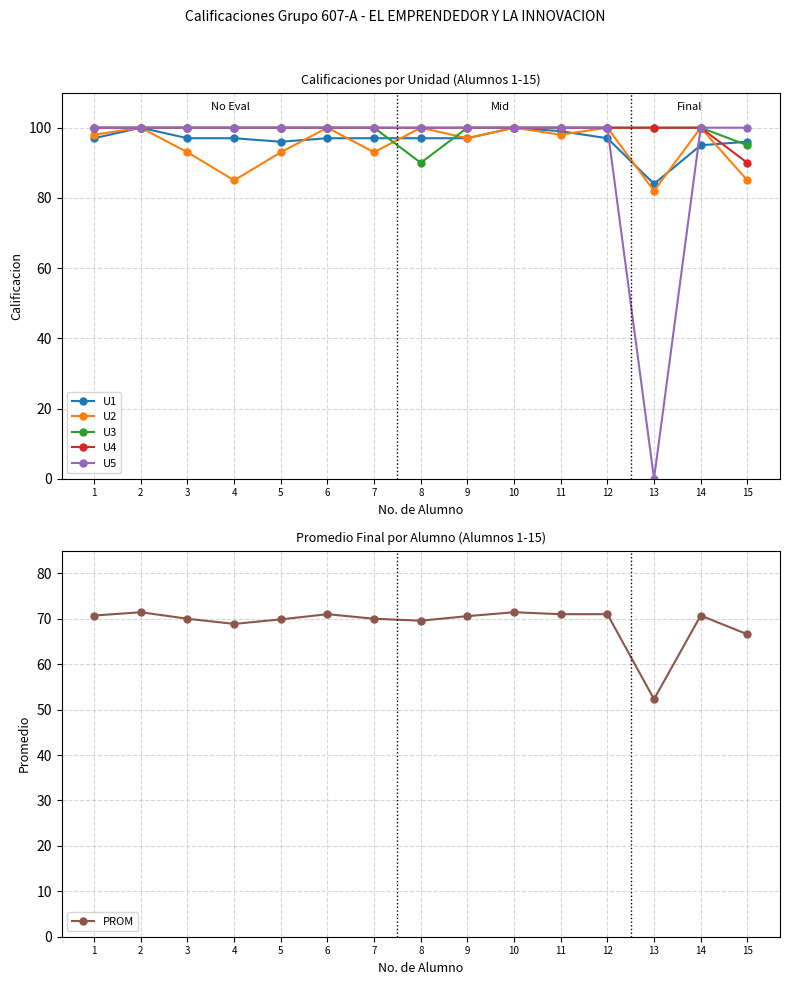

What is the difference between the highest and lowest values at 15?

33.4